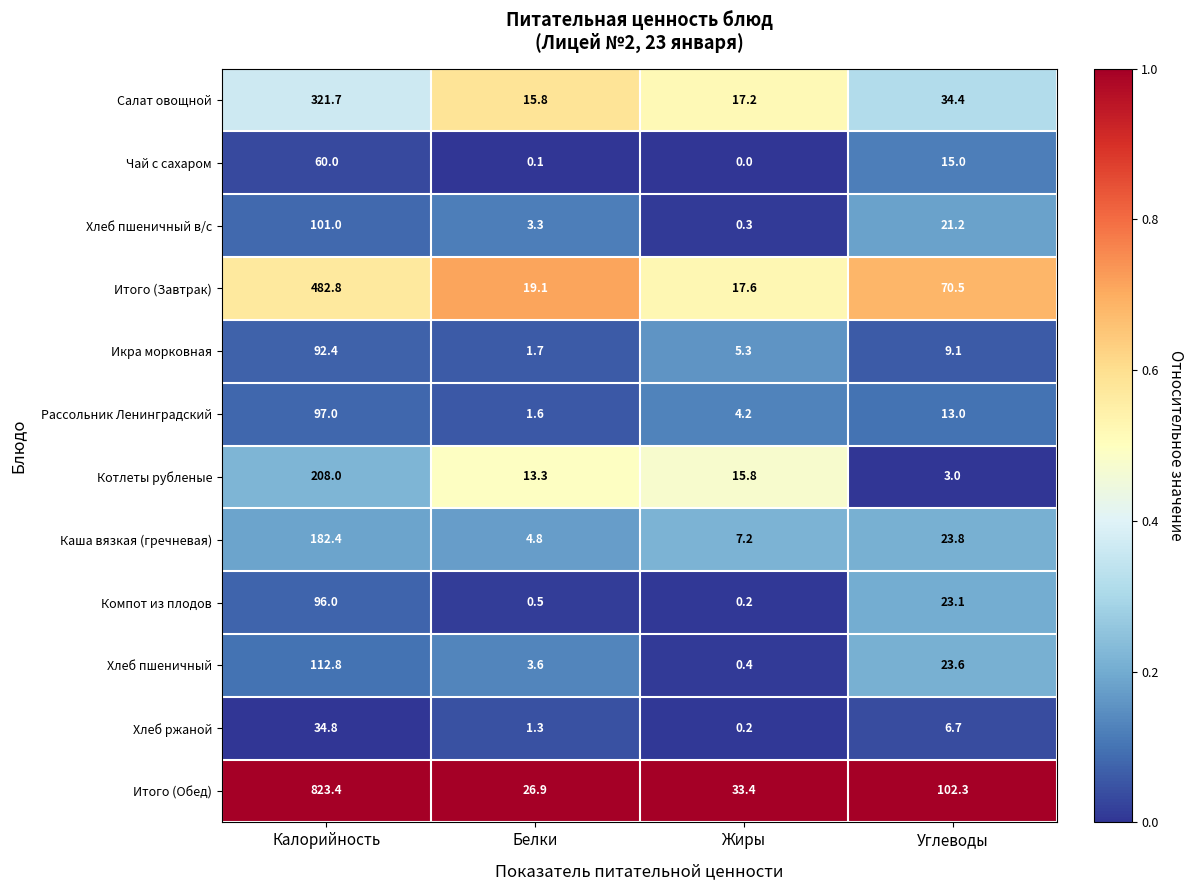

Is it true that Салат овощной equals 7.3 at Белки?

False